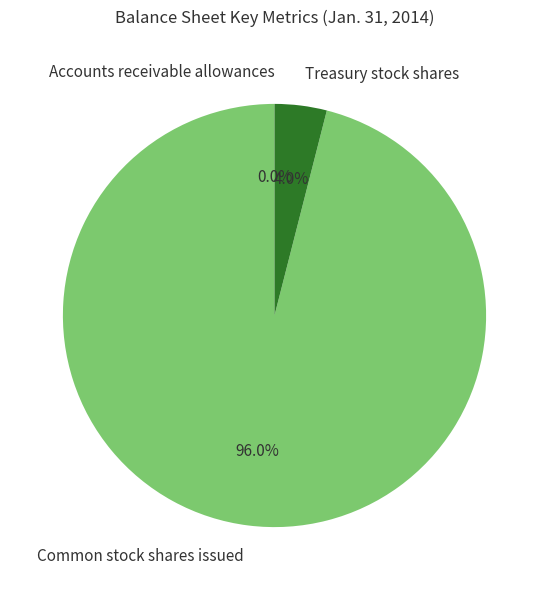

Which slice is the largest?

Common stock shares issued